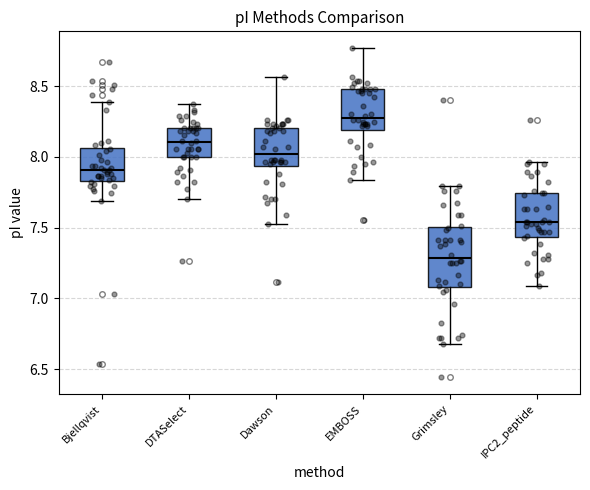

Which box is the tallest, from its lower edge to its upper edge?

Grimsley